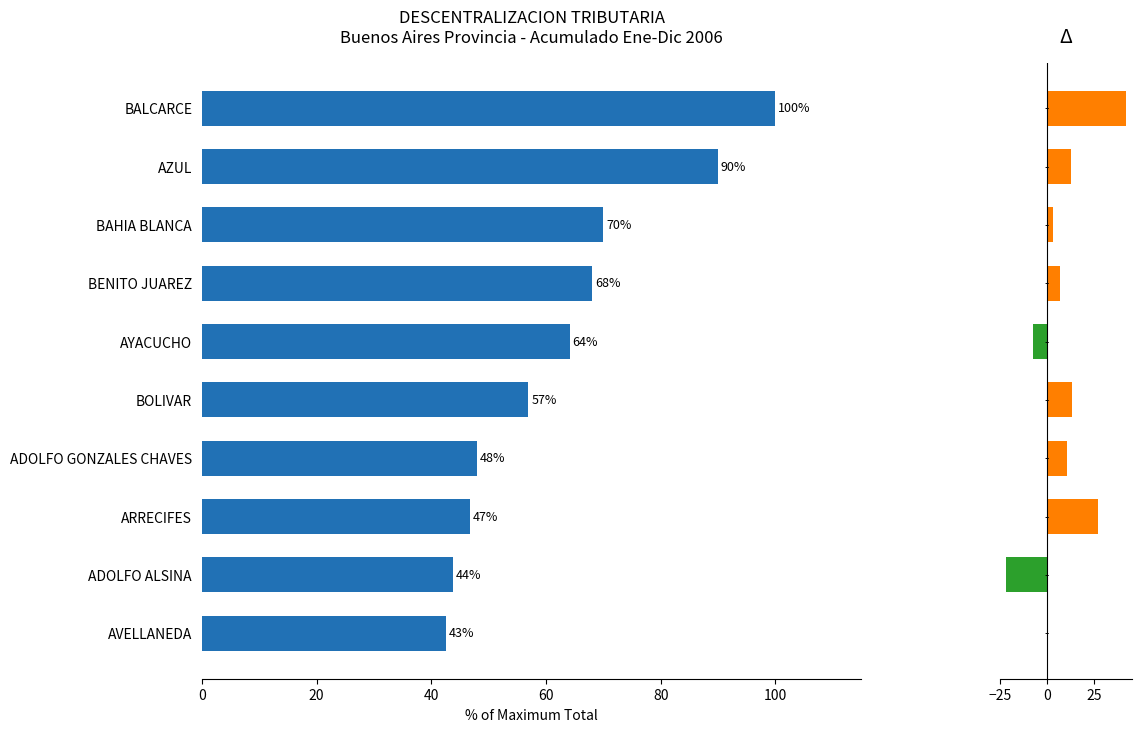

What is the difference between the highest and lowest values at ARRECIFES?

19.6